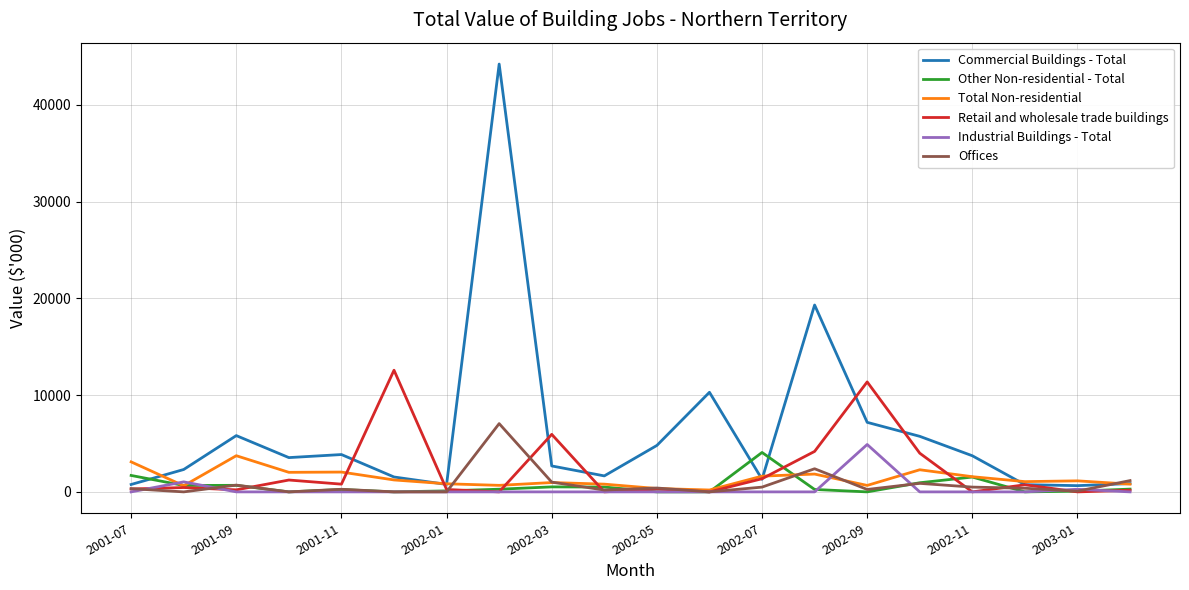

Which series has the largest range (max minus min)?

Commercial Buildings - Total